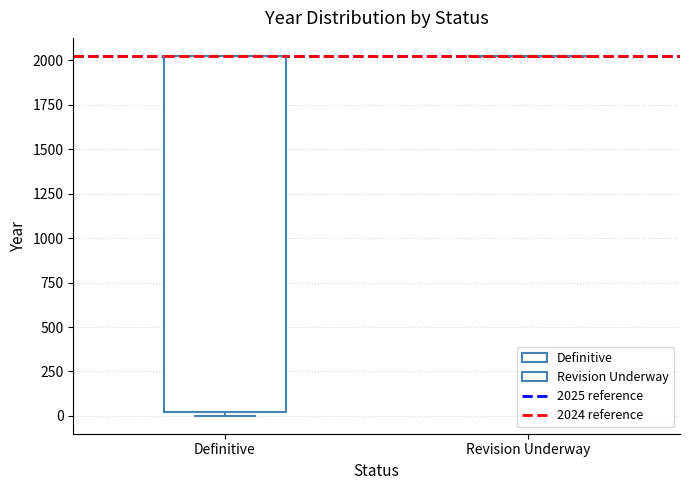

Reading left to right, read every box against the y-axis: the position of its median line, the range the box covers, and the ends of its whiskers. The values are not printed on the chart, so give them approximately, as read against the axis.

Definitive: median 2050 (drawn on the box's upper edge), box 0 to 2050, whiskers 0 (just below the box's lower edge) to 2050
Revision Underway: box collapsed to a line at 2050, whiskers 2050 to 2050